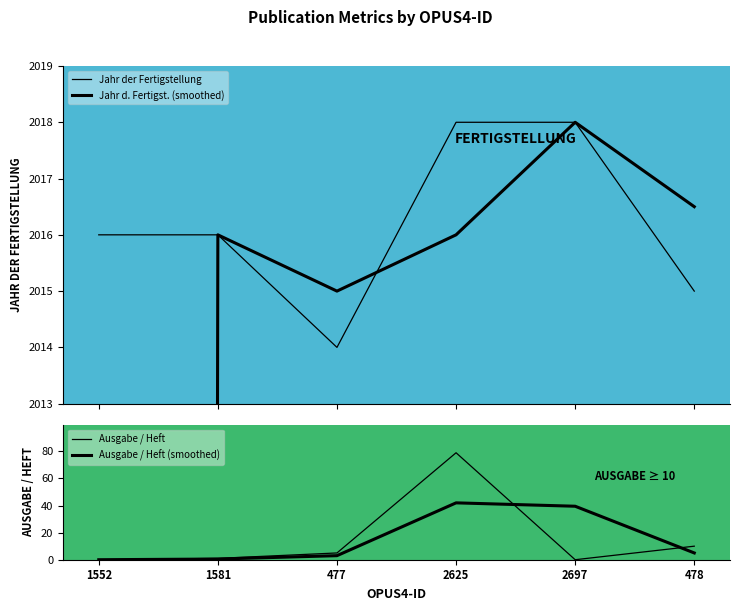

Which series has the widest spread of values?

Jahr d. Fertigst. (smoothed)